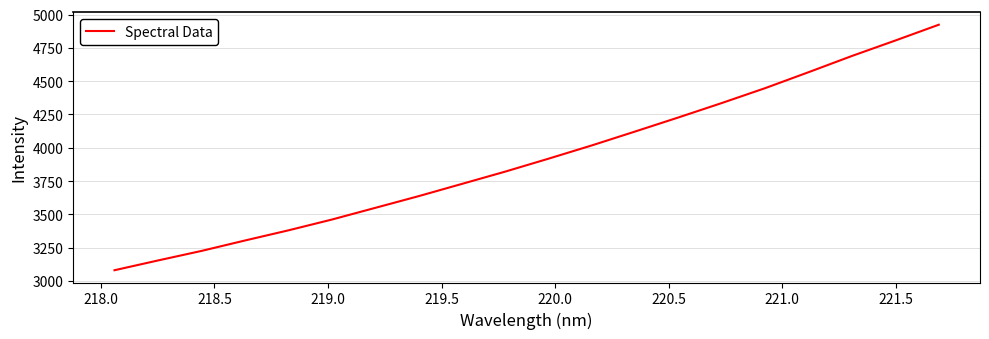

What is the minimum value shown in the chart?

3080.8